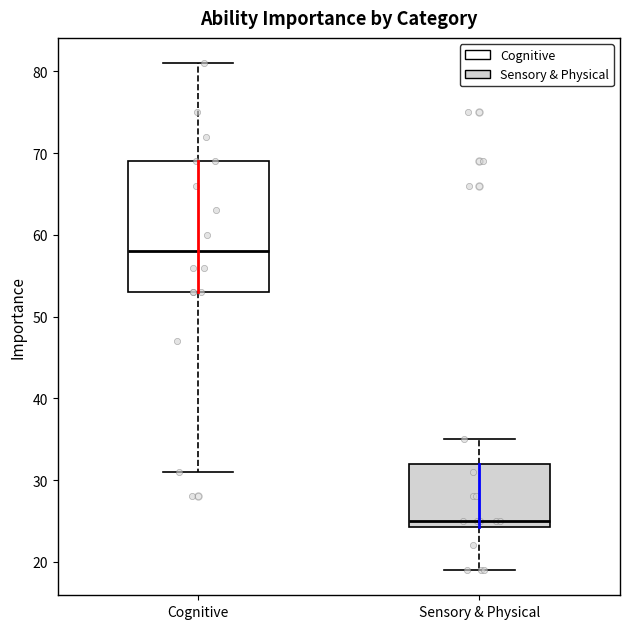

Reading left to right, transcribe this box plot: for each box, give where its median line is, the range the box spans, and where its two whiskers end, as read against the y-axis. The values are not printed on the chart, so give them approximately, as read against the axis.

Cognitive: median 58, box 53 to 69, whiskers 31 to 81
Sensory & Physical: median 25, box 24 to 32, whiskers 19 to 35